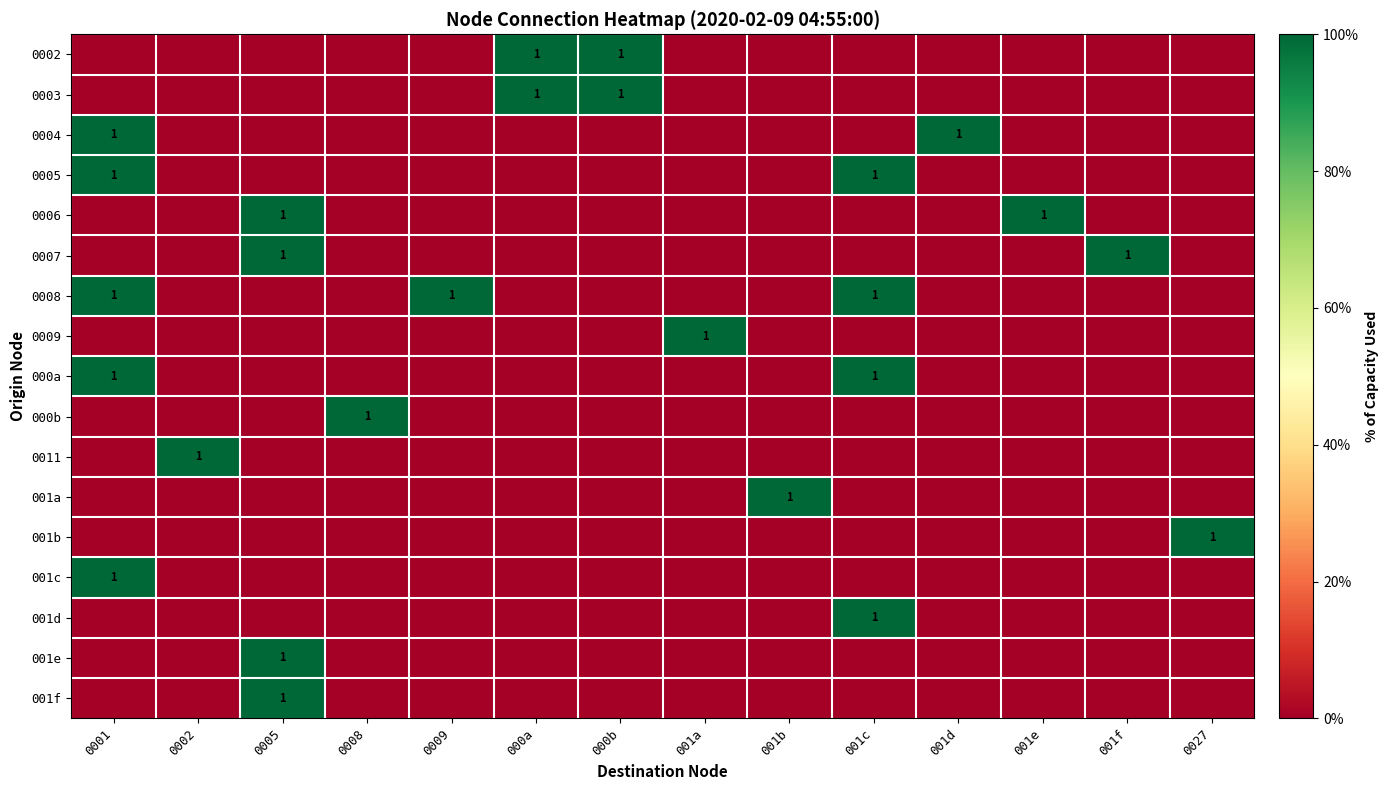

What is the difference between the maximum and minimum values in the 0002 series?

1